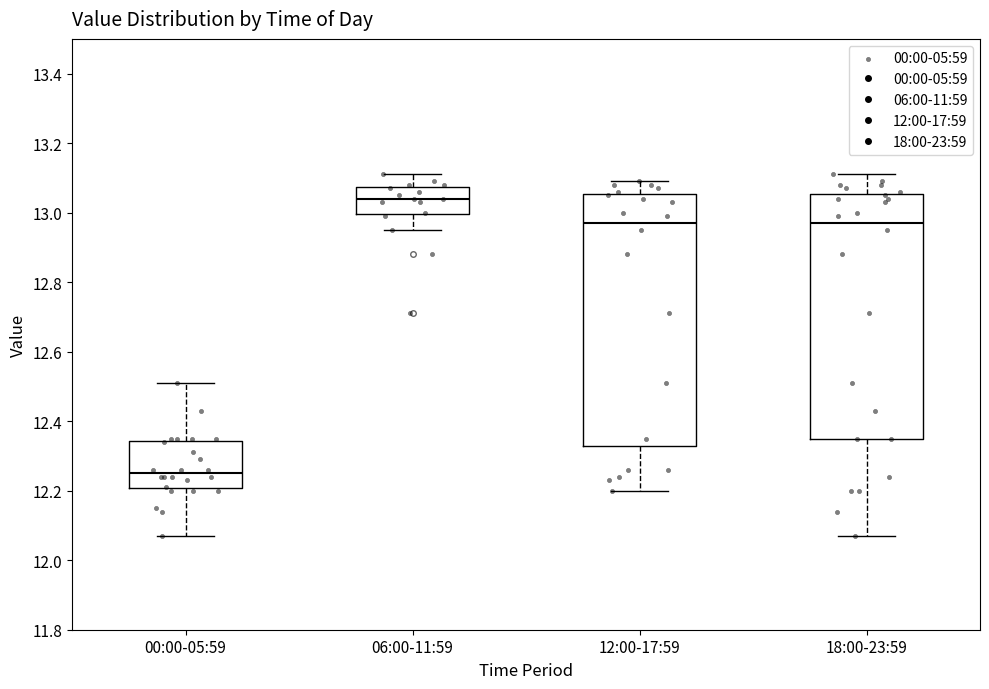

Where is the lower edge of the box for 06:00-11:59 on the y-axis? The values are not printed on the chart, so give them approximately, as read against the axis.

13.00